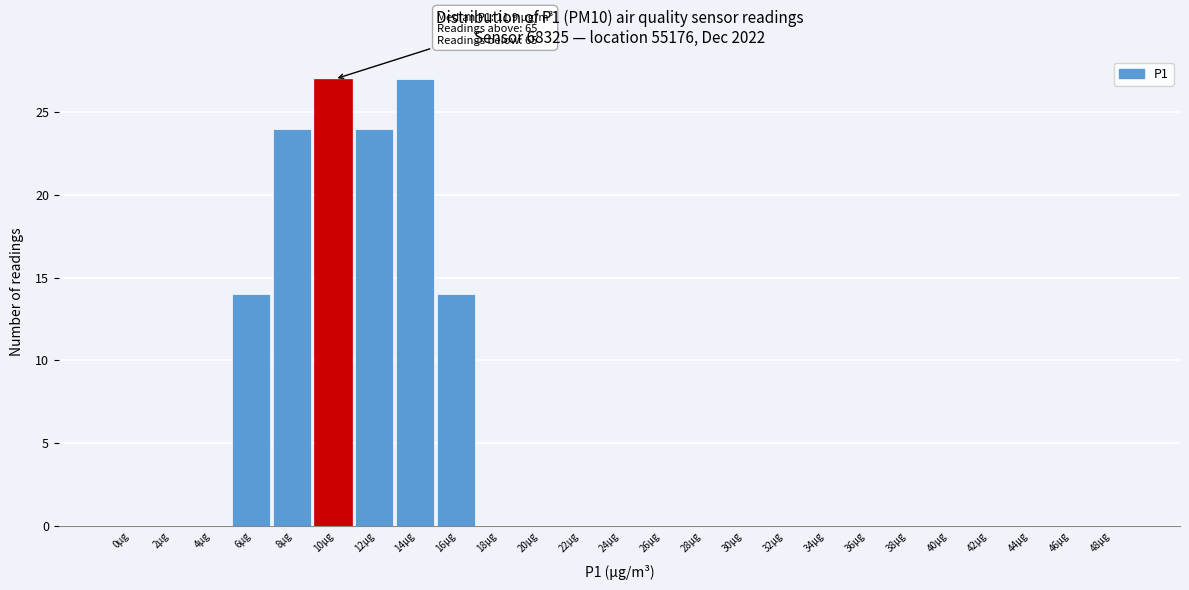

Reading left to right, list all the values displayed in this chart.

0µg=0	2µg=0	4µg=0	6µg=14	8µg=24	10µg=27	12µg=24	14µg=27	16µg=14	18µg=0	20µg=0	22µg=0	24µg=0	26µg=0	28µg=0	30µg=0	32µg=0	34µg=0	36µg=0	38µg=0	40µg=0	42µg=0	44µg=0	46µg=0	48µg=0